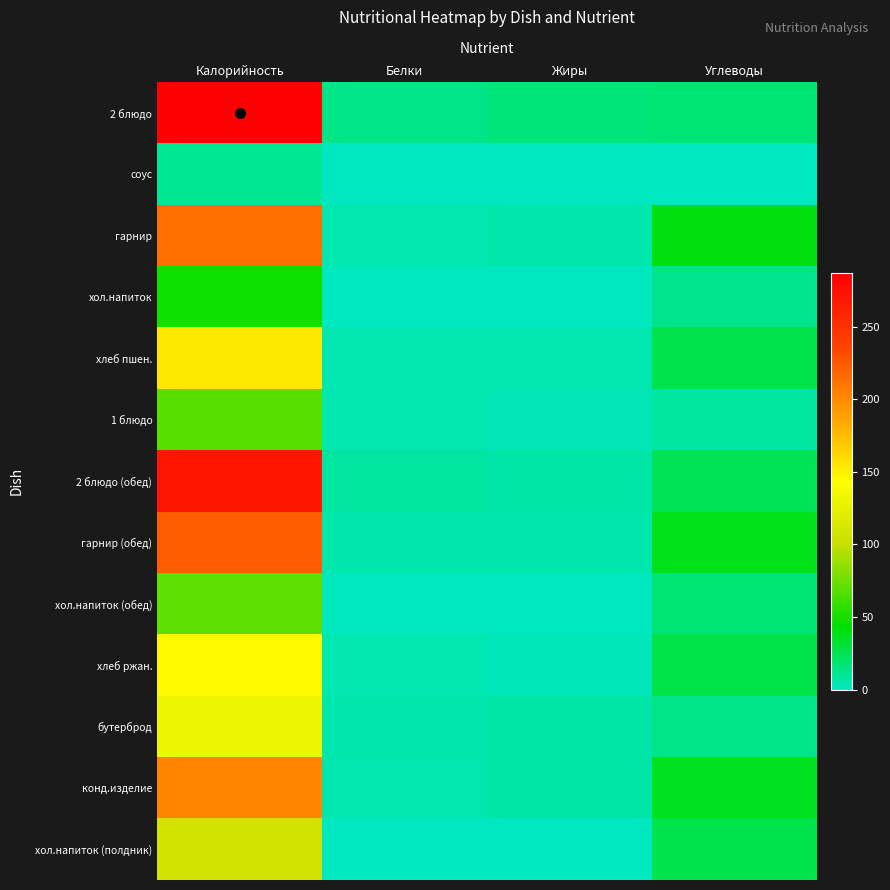

Reading left to right, what are all the values shown in this chart?

2 блюдо: Калорийность=287.0	Белки=13.0	Жиры=16.0	Углеводы=17.0
соус: Калорийность=10.0	Белки=0.0	Жиры=0.0	Углеводы=1.0
гарнир: Калорийность=214.0	Белки=4.0	Жиры=5.0	Углеводы=40.0
хол.напиток: Калорийность=48.2	Белки=0.2	Жиры=0.0	Углеводы=11.8
хлеб пшен.: Калорийность=154.0	Белки=4.0	Жиры=4.0	Углеводы=26.0
1 блюдо: Калорийность=68.0	Белки=4.0	Жиры=3.0	Углеводы=7.1
2 блюдо (обед): Калорийность=271.0	Белки=7.0	Жиры=6.0	Углеводы=24.0
гарнир (обед): Калорийность=222.0	Белки=5.0	Жиры=5.0	Углеводы=38.0
хол.напиток (обед): Калорийность=70.0	Белки=0.0	Жиры=0.0	Углеводы=17.0
хлеб ржан.: Калорийность=146.0	Белки=4.0	Жиры=2.0	Углеводы=28.0
бутерброд: Калорийность=130.7	Белки=5.5	Жиры=6.3	Углеводы=12.8
конд.изделие: Калорийность=202.0	Белки=4.0	Жиры=6.0	Углеводы=36.0
хол.напиток (полдник): Калорийность=107.0	Белки=1.0	Жиры=0.0	Углеводы=26.0